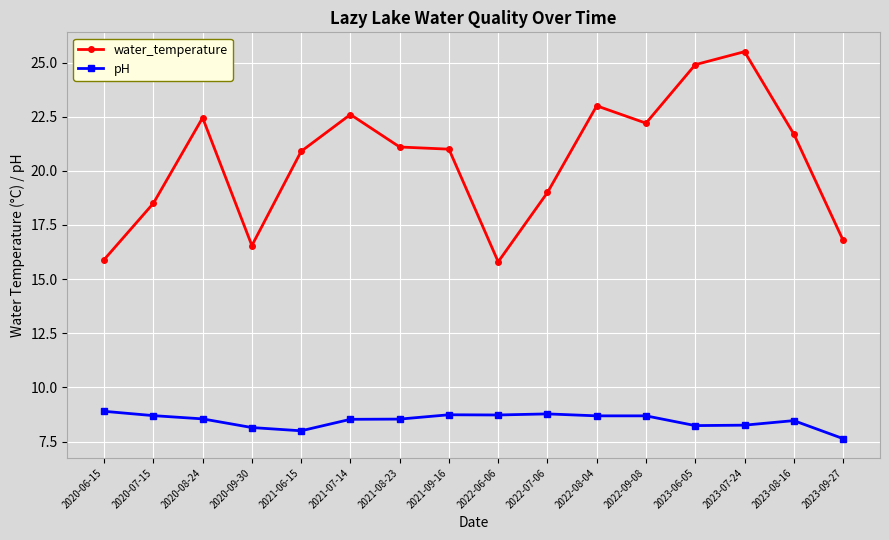

What is the value of the water_temperature point at the 9th from the left?

15.8